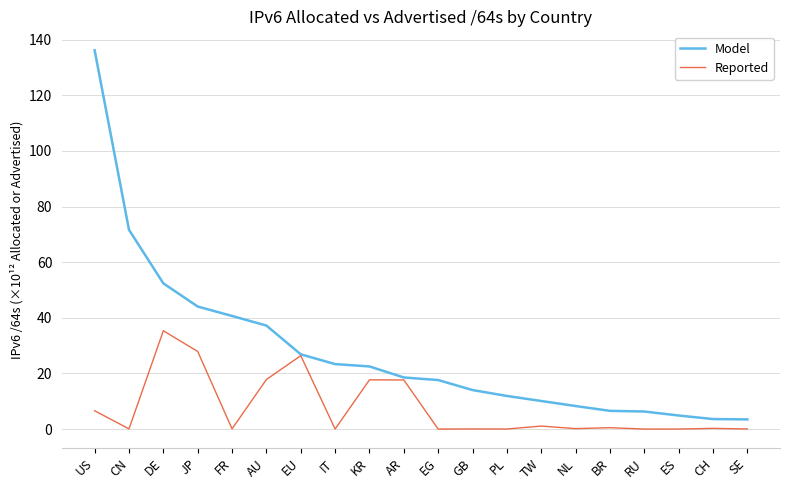

In Reported, how many points are higher than both neighbors (excluding endpoints)?

7